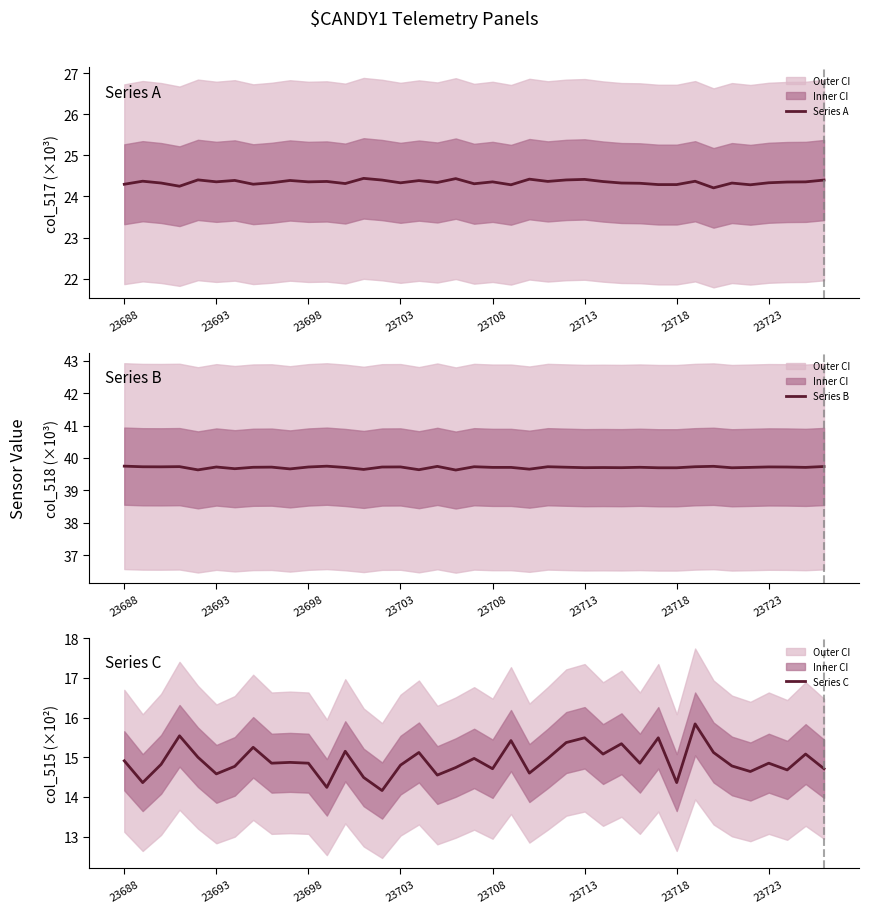

Reading left to right, list all the values displayed in this chart.

Series A: 24.3	24.4	24.3	24.2	24.4	24.4	24.4	24.3	24.3	24.4	24.4	24.4	24.3	24.4	24.4	24.3	24.4	24.3	24.4	24.3	24.4	24.3	24.4	24.4	24.4	24.4	24.4	24.3	24.3	24.3	24.3	24.4	24.2	24.3	24.3	24.3	24.4	24.4	24.4
Series B: 39.7	39.7	39.7	39.7	39.6	39.7	39.7	39.7	39.7	39.7	39.7	39.7	39.7	39.6	39.7	39.7	39.6	39.7	39.6	39.7	39.7	39.7	39.7	39.7	39.7	39.7	39.7	39.7	39.7	39.7	39.7	39.7	39.7	39.7	39.7	39.7	39.7	39.7	39.7
Series C: 14.9	14.4	14.8	15.5	15.0	14.6	14.8	15.2	14.8	14.9	14.8	14.2	15.2	14.5	14.2	14.8	15.1	14.6	14.7	15.0	14.7	15.4	14.6	15.0	15.4	15.5	15.1	15.3	14.8	15.5	14.4	15.8	15.1	14.8	14.6	14.8	14.7	15.1	14.7